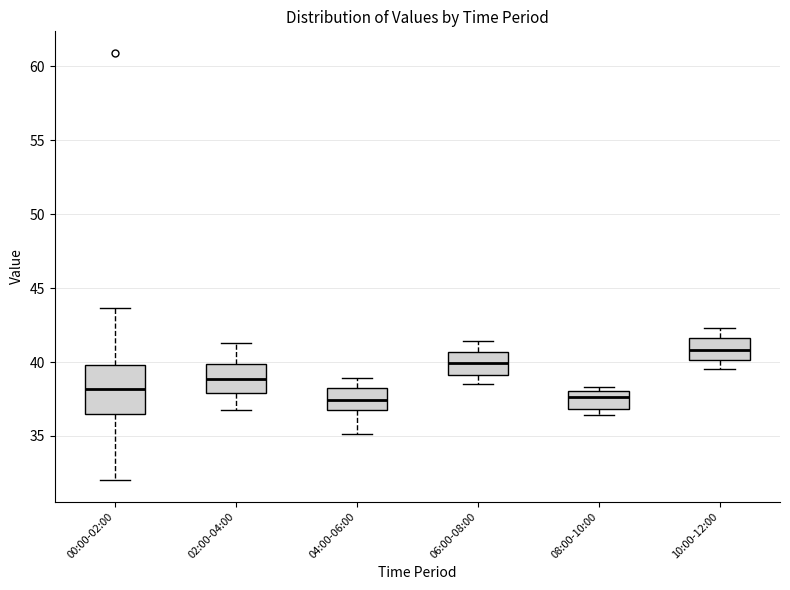

Reading left to right, read every box against the y-axis: the position of its median line, the range the box covers, and the ends of its whiskers. The values are not printed on the chart, so give them approximately, as read against the axis.

00:00-02:00: median 38.0, box 36.5 to 40.0, whiskers 32.0 to 43.5
02:00-04:00: median 39.0, box 38.0 to 40.0, whiskers 37.0 to 41.5
04:00-06:00: median 37.5, box 37.0 to 38.0, whiskers 35.0 to 39.0
06:00-08:00: median 40.0, box 39.0 to 40.5, whiskers 38.5 to 41.5
08:00-10:00: median 37.5, box 37.0 to 38.0, whiskers 36.5 to 38.5
10:00-12:00: median 41.0, box 40.0 to 41.5, whiskers 39.5 to 42.5